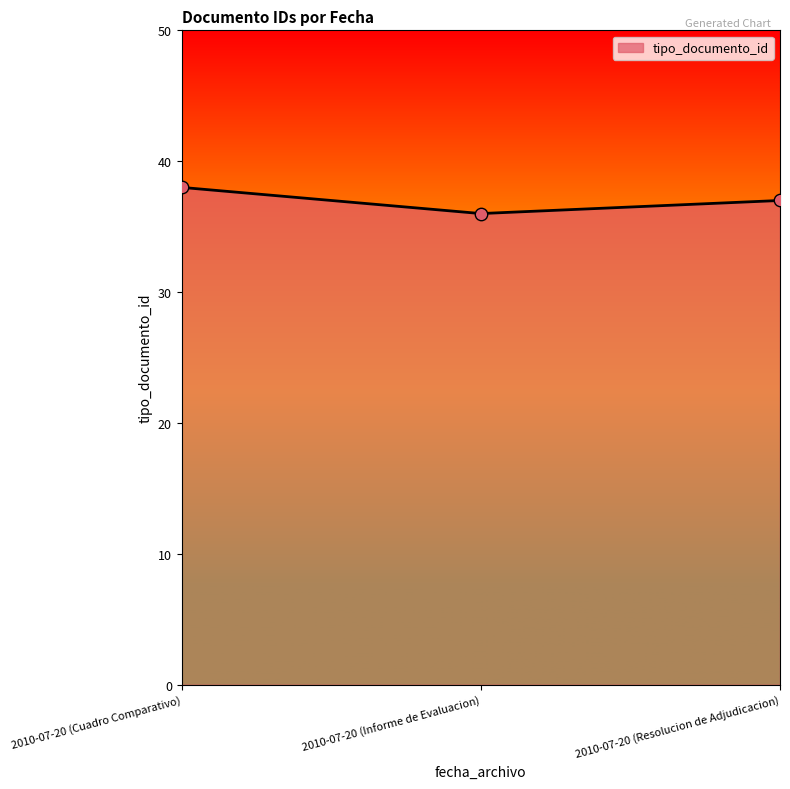

Between 2010-07-20 (Informe de Evaluacion) and 2010-07-20 (Resolucion de Adjudicacion), which is larger?

2010-07-20 (Resolucion de Adjudicacion)